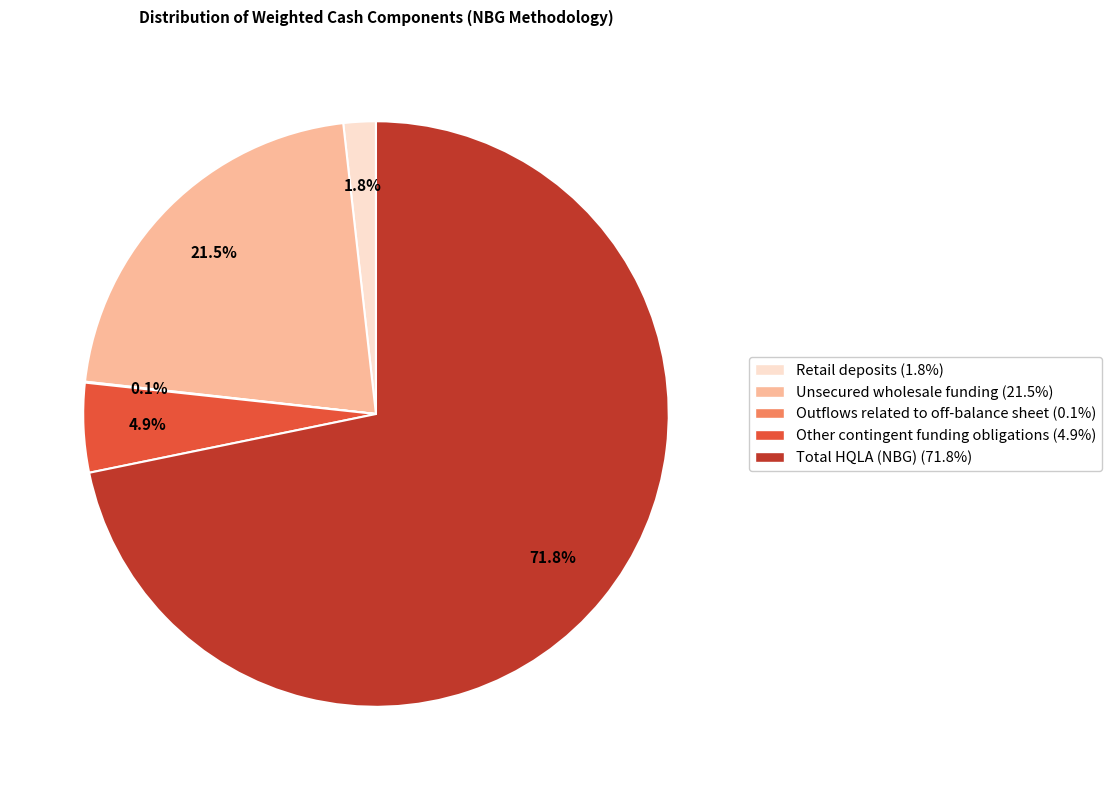

Does any single category account for the majority?

Yes